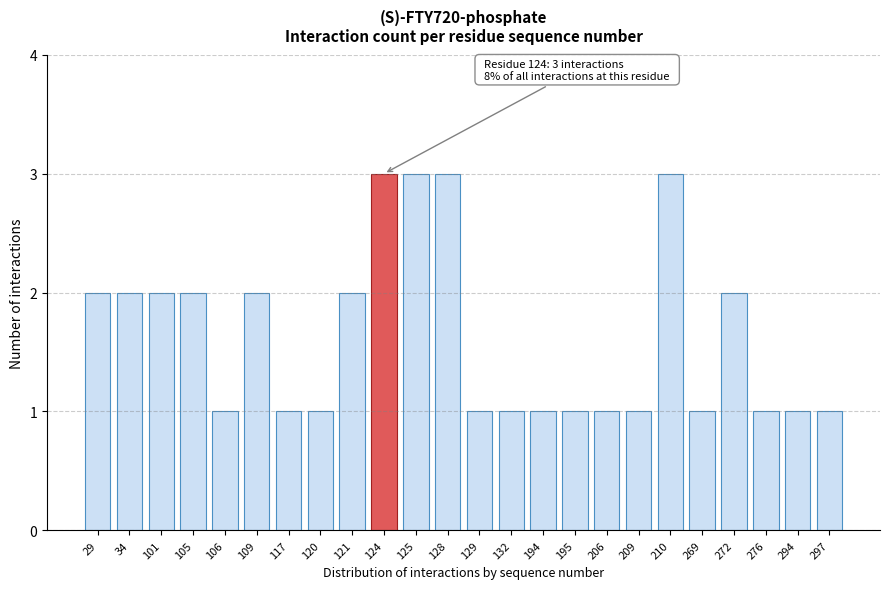

Reading right to left, what are all the values shown in this chart?

297=1	294=1	276=1	272=2	269=1	210=3	209=1	206=1	195=1	194=1	132=1	129=1	128=3	125=3	124=3	121=2	120=1	117=1	109=2	106=1	105=2	101=2	34=2	29=2